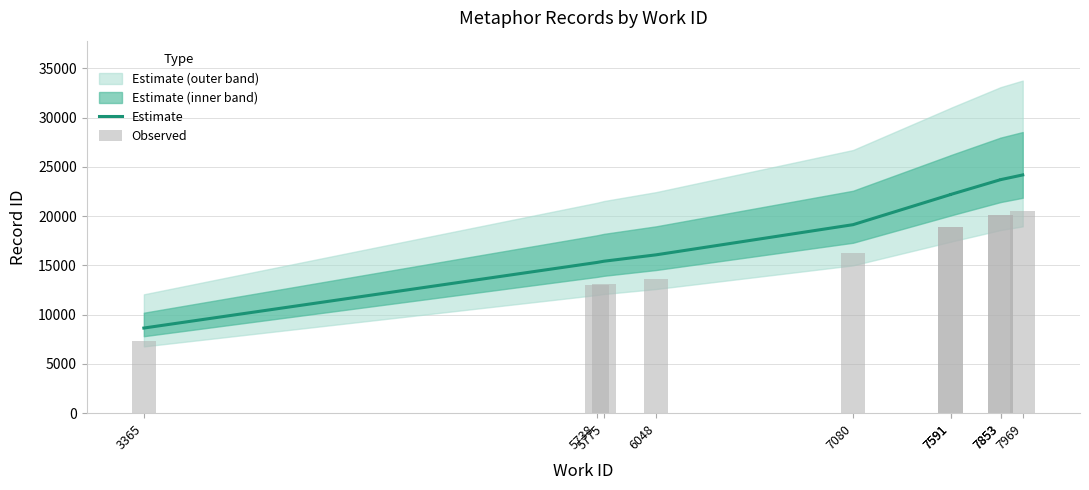

Reading right to left, transcribe all the data shown in this chart.

Estimate: 24176.0	23697.0	23696.0	22189.0	22185.0	19128.0	16067.0	15419.0	15293.0	8639.0
Observed: 20549.6	20142.5	20141.6	18860.6	18857.2	16258.8	13656.9	13106.1	12999.0	7343.1